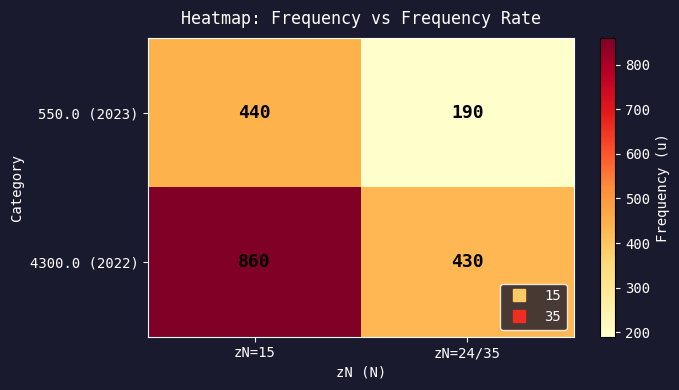

The 4300.0 (2022) series shows 179 at zN=15. True or false?

False